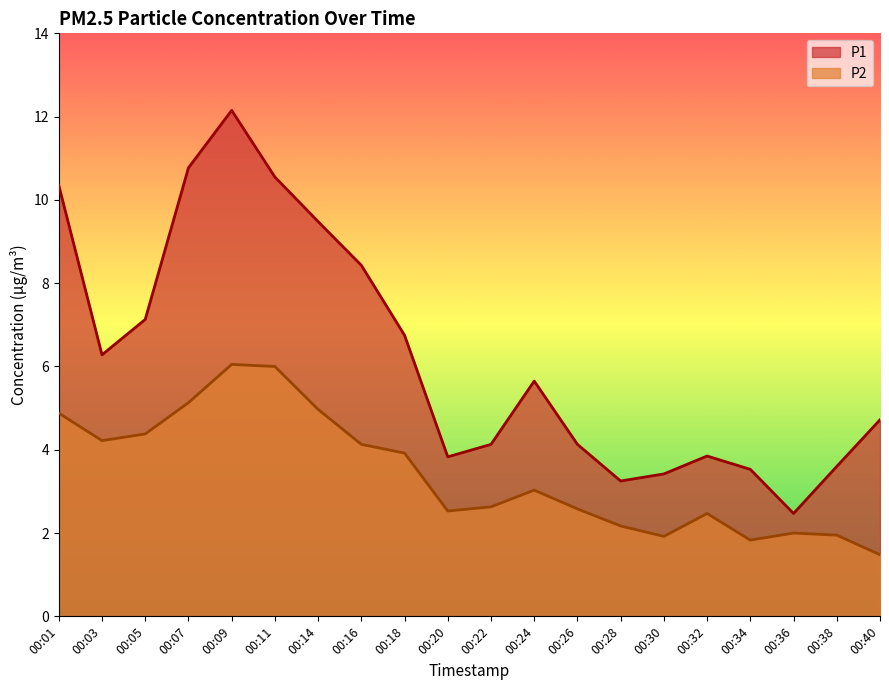

True or false: P2 has a value of 1.9 at 00:38.

True